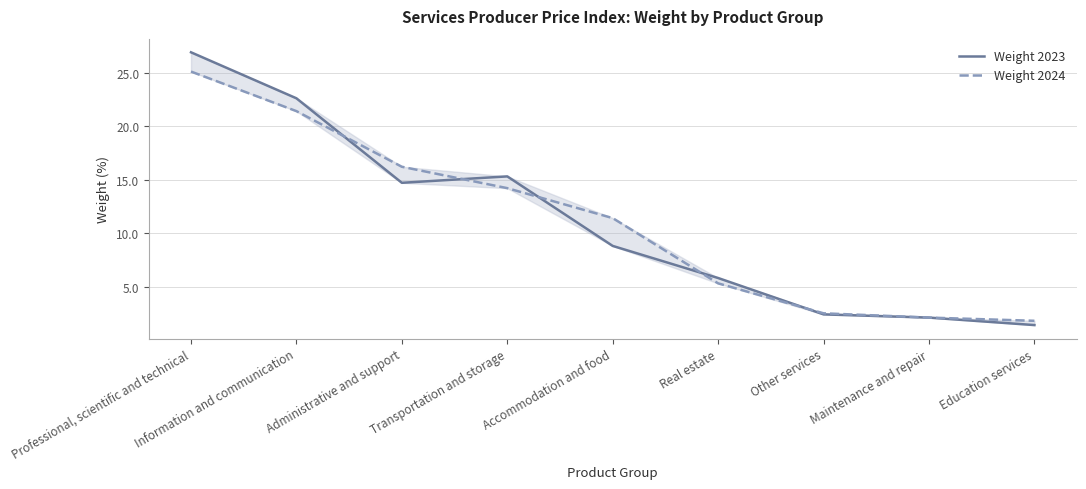

At which category is the sum across all series the highest?

Professional, scientific and technical